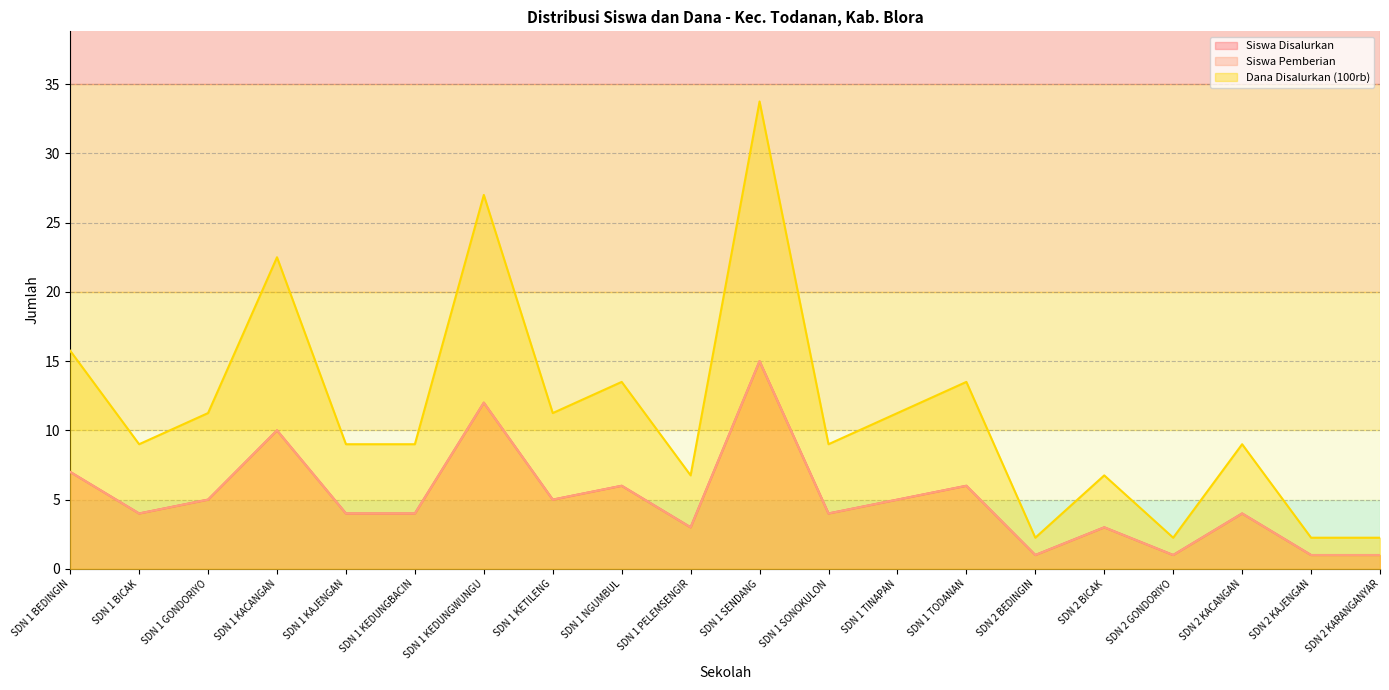

Which series changed the most between SDN 1 BEDINGIN and SDN 1 PELEMSENGIR?

Dana Disalurkan (100rb)